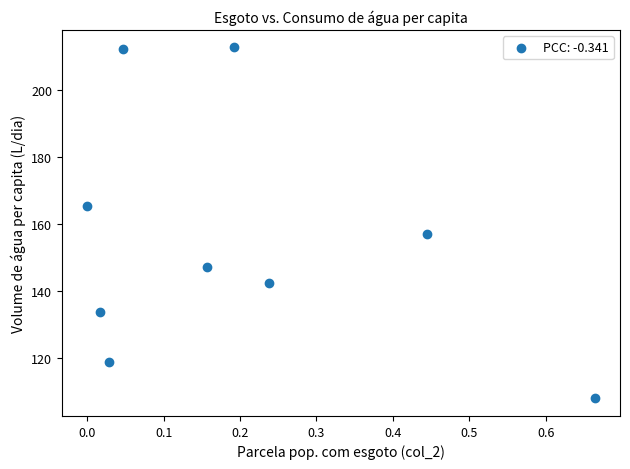

What is the range of X values (max minus min)?

0.7